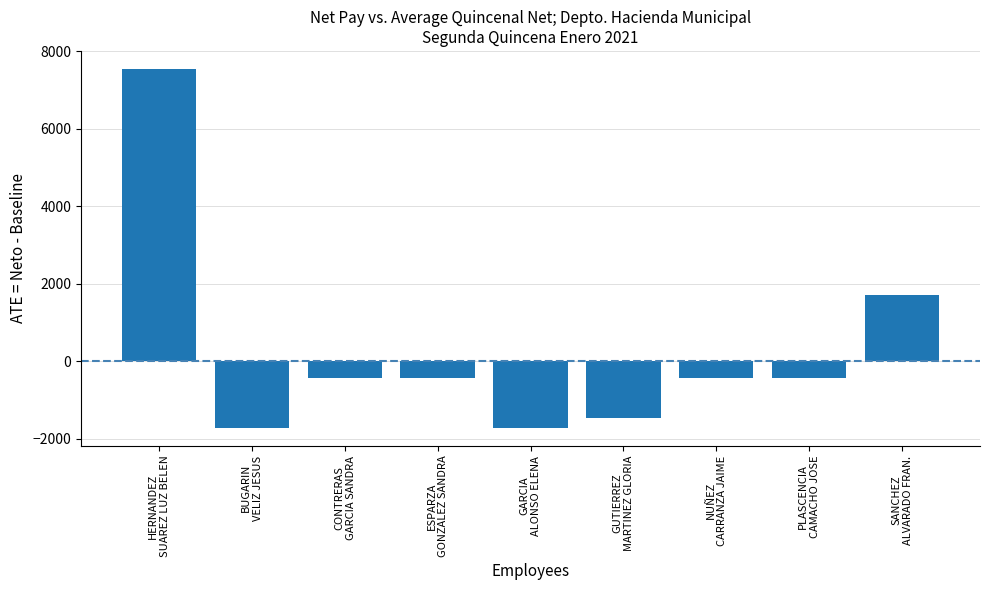

Reading left to right, what are all the values shown in this chart?

HERNANDEZ
SUAREZ LUZ BELEN=7547.9	BUGARIN
VELIZ JESUS=-1726.8	CONTRERAS
GARCIA SANDRA=-425.8	ESPARZA
GONZALEZ SANDRA=-425.8	GARCIA
ALONSO ELENA=-1726.8	GUTIERREZ
MARTINEZ GLORIA=-1471.8	NUÑEZ
CARRANZA JAIME=-425.8	PLASCENCIA
CAMACHO JOSE=-425.8	SANCHEZ
ALVARADO FRAN.=1704.9